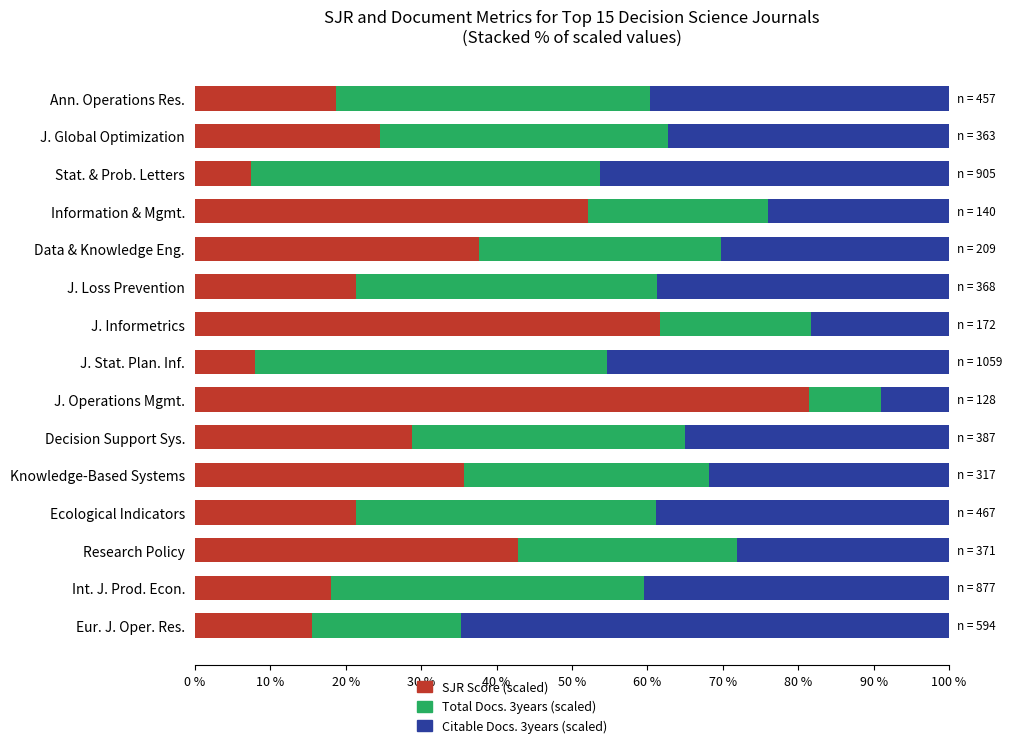

How many data points in SJR Score (scaled) are less than 24?

7